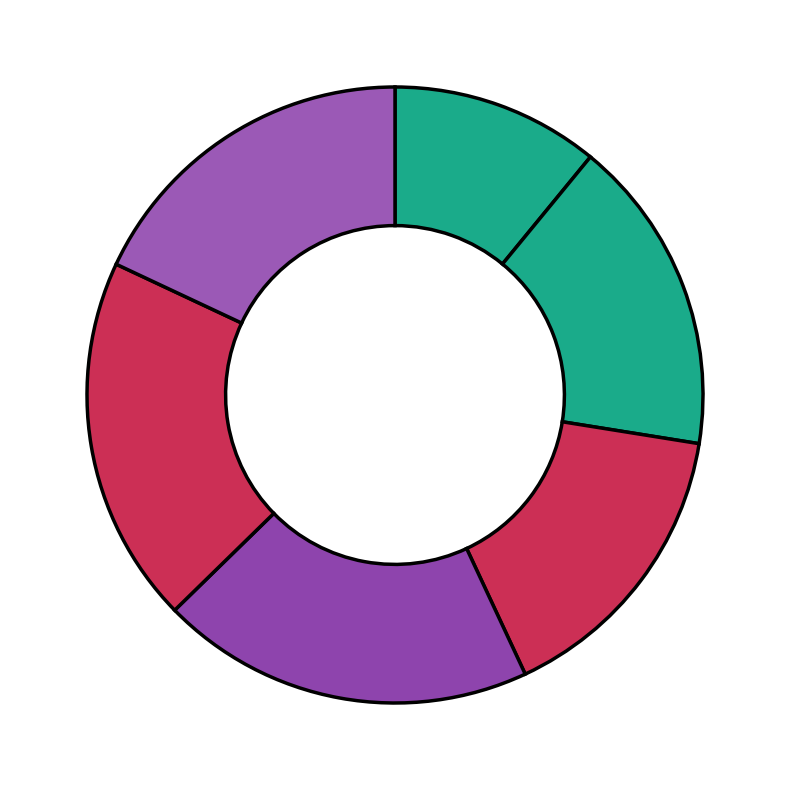

Count the number of slices in the pie.

6